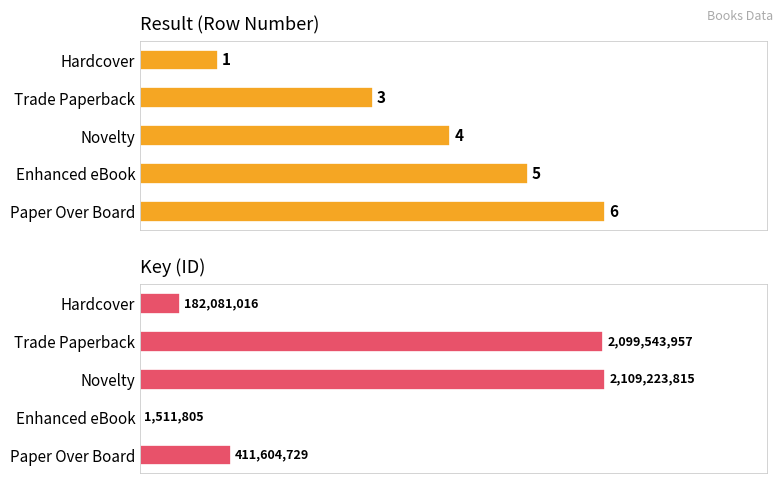

What are all the series names shown in the legend?

Result, Key